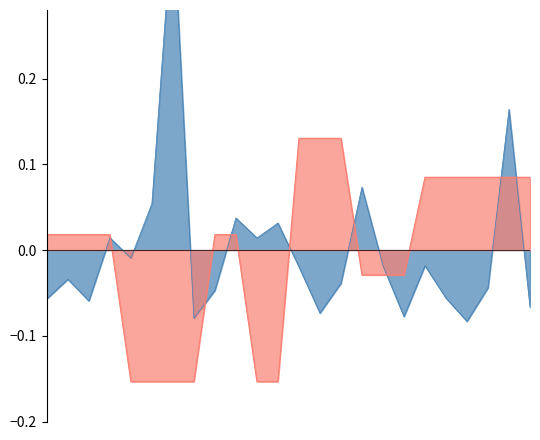

How many times do Залишок and Ціна cross each other?

8